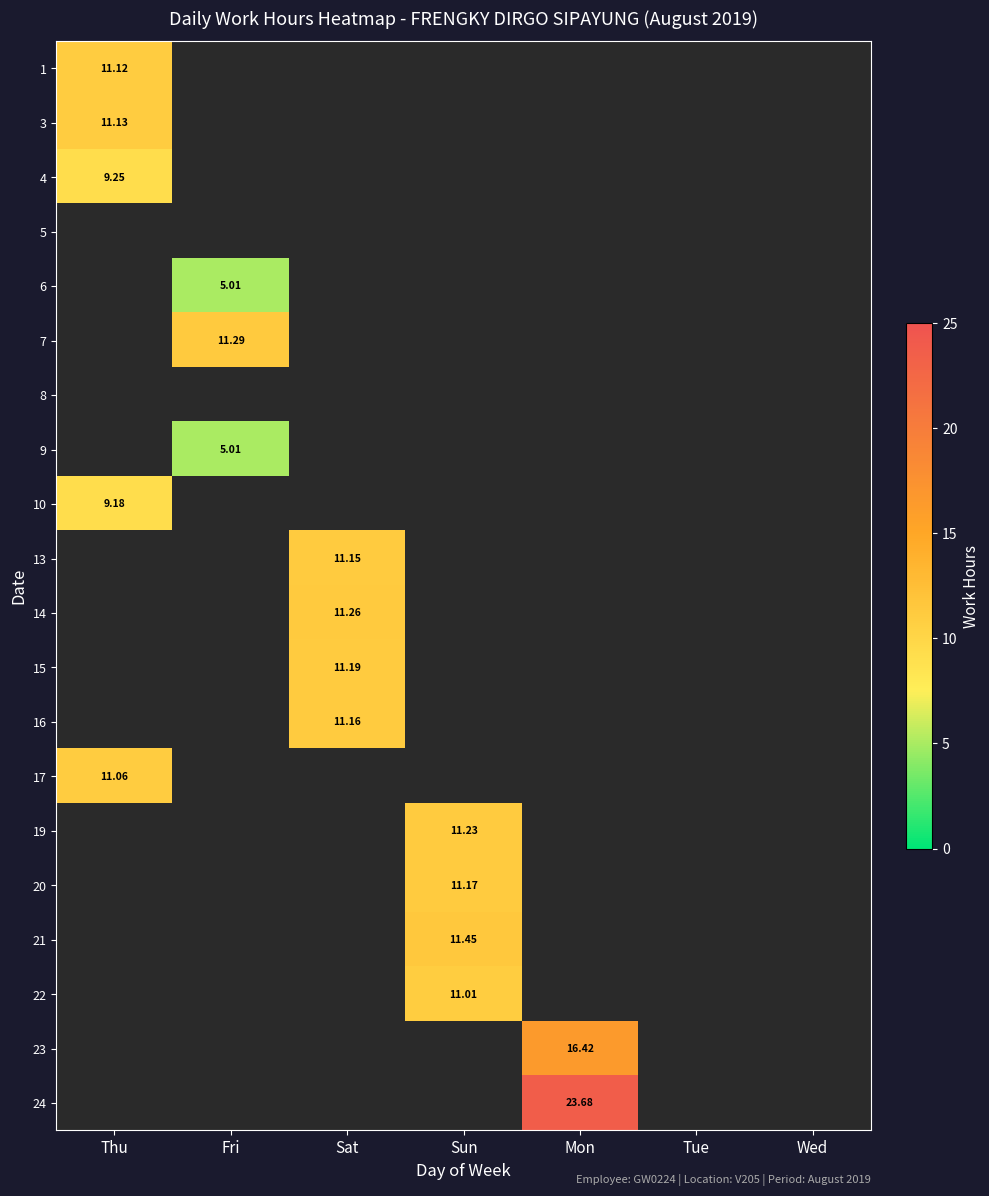

How many positive values does the 17 series have?

1